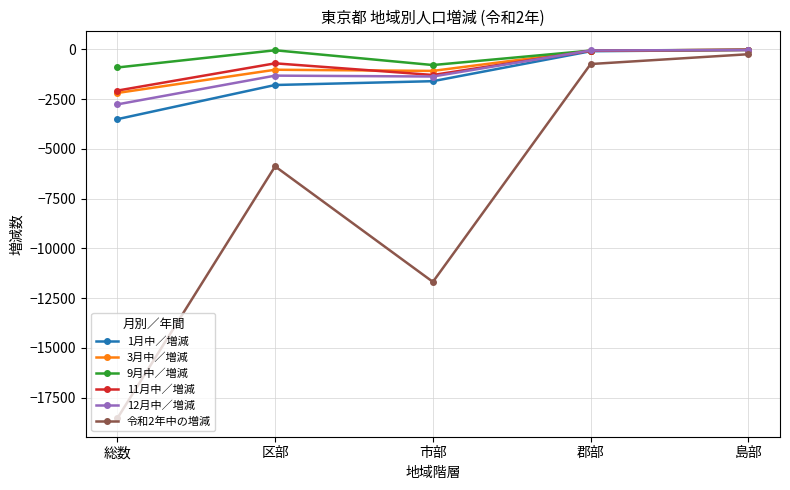

What is the difference between the 9月中／増減 values at 島部 and 総数?

890